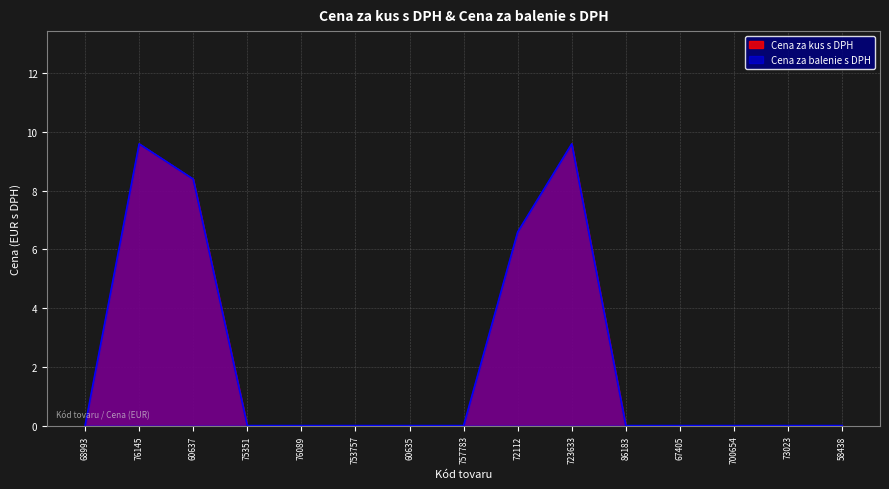

The Cena za balenie s DPH series shows 9.6 at 723633. True or false?

True